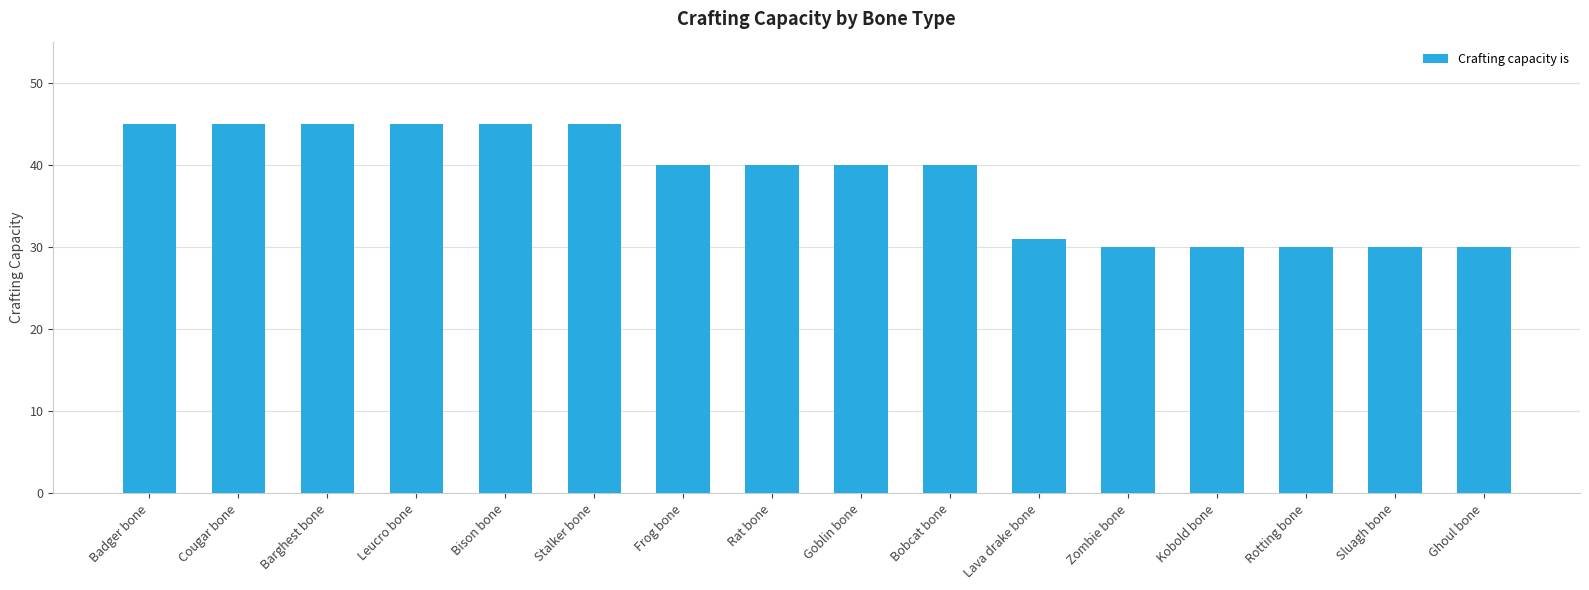

What is the change in value from Cougar bone to Ghoul bone?

-15